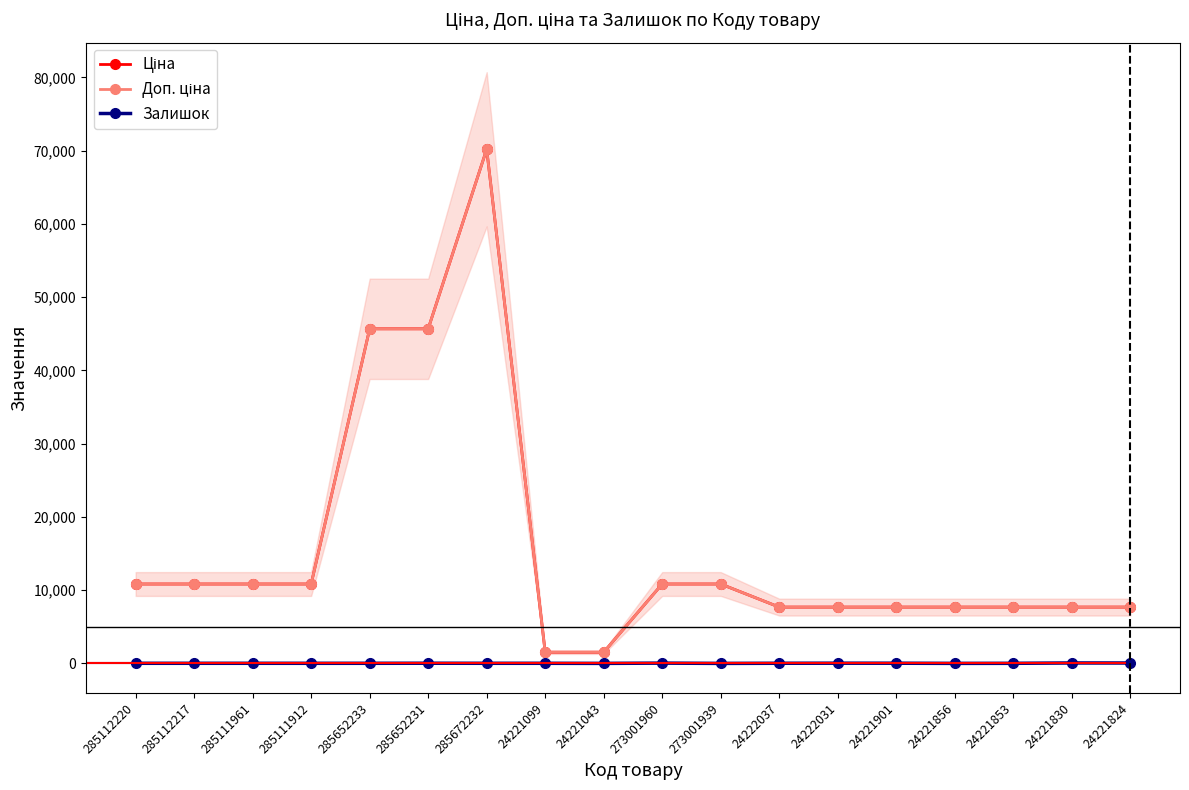

Reading right to left, transcribe all the data shown in this chart.

Ціна: 24221824=7688.0	24221830=7688.0	24221853=7688.0	24221856=7688.0	24221901=7688.0	24222031=7688.0	24222037=7688.0	273001939=10840.1	273001960=10840.1	24221043=1526.8	24221099=1526.8	285672232=70181.6	285652231=45672.6	285652233=45672.6	285111912=10840.1	285111961=10840.1	285112217=10840.1	285112220=10840.1
Доп. ціна: 24221824=7688.0	24221830=7688.0	24221853=7688.0	24221856=7688.0	24221901=7688.0	24222031=7688.0	24222037=7688.0	273001939=10840.1	273001960=10840.1	24221043=1527.0	24221099=1527.0	285672232=70181.6	285652231=45672.6	285652233=45672.6	285111912=10840.1	285111961=10840.1	285112217=10840.1	285112220=10840.1
Залишок: 24221824=58.0	24221830=63.0	24221853=13.0	24221856=5.0	24221901=27.0	24222031=29.0	24222037=21.0	273001939=2.0	273001960=40.0	24221043=4.0	24221099=16.0	285672232=17.0	285652231=24.0	285652233=16.0	285111912=15.0	285111961=17.0	285112217=17.0	285112220=17.0